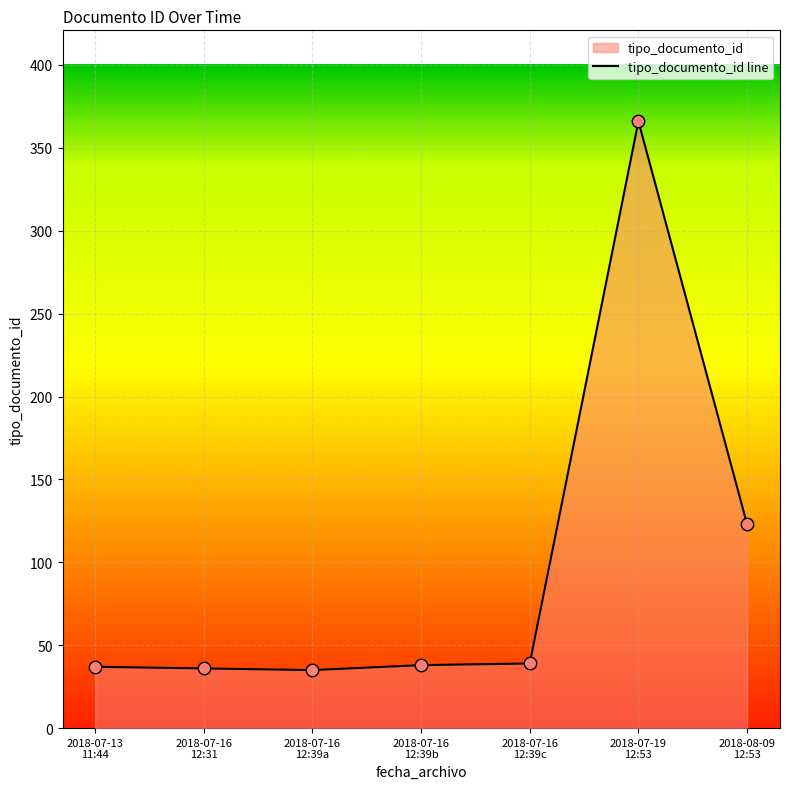

Between 2018-07-16 12:39 and 2018-07-19 12:53, which is larger?

2018-07-19 12:53